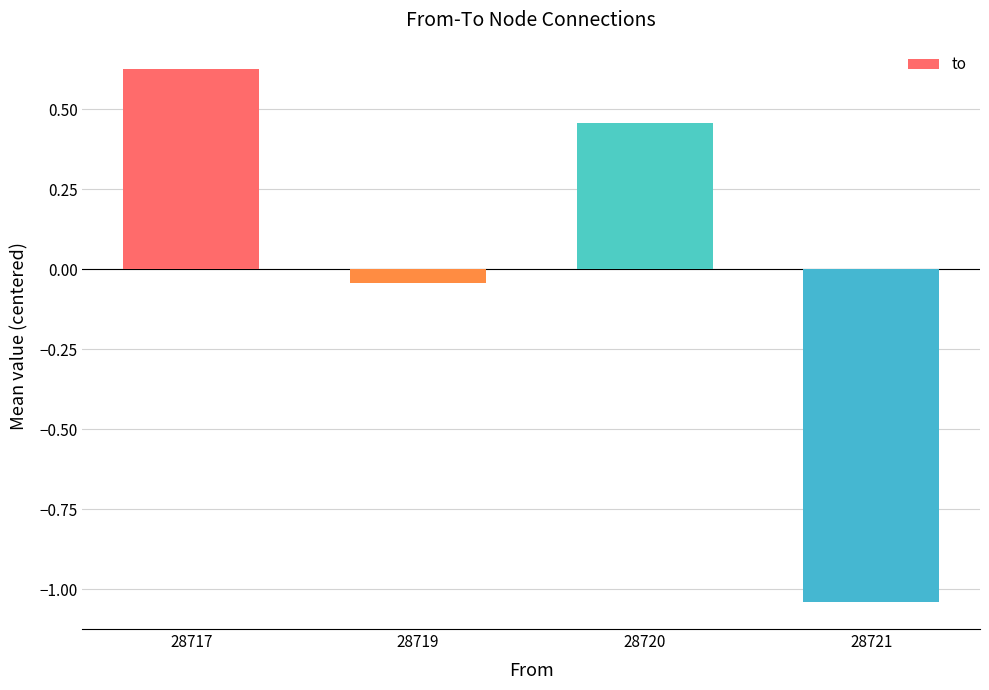

True or false: the data shows 0.4 at 28717.

False